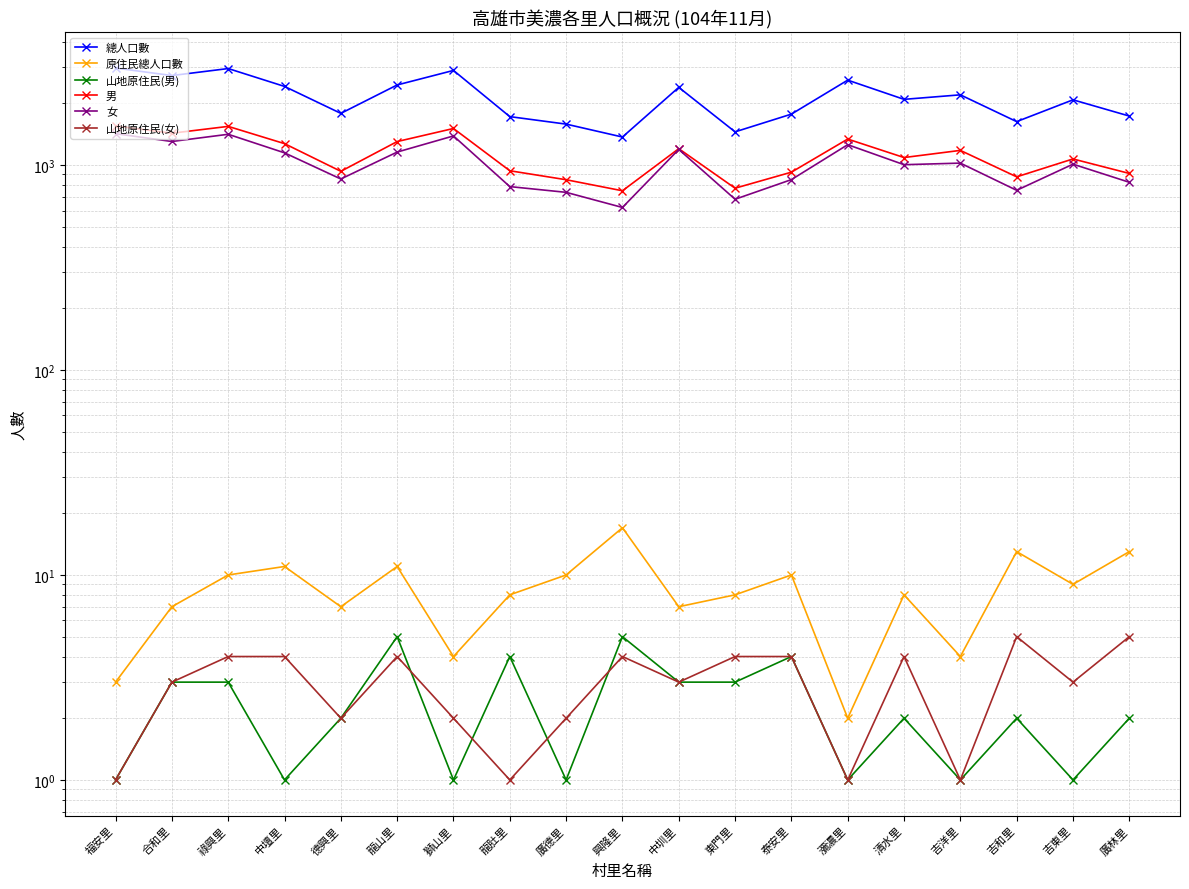

What is the difference between the 原住民總人口數 values at 瀰濃里 and 吉洋里?

2